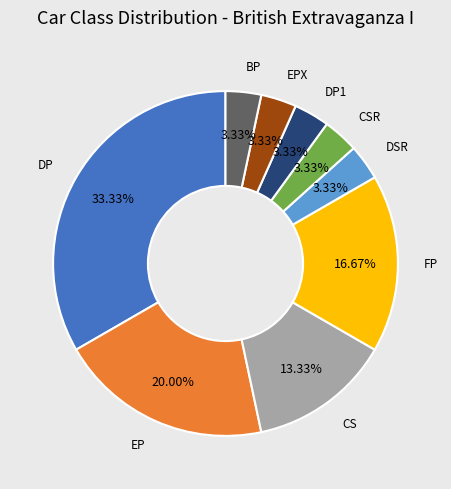

Does any single category account for the majority?

No